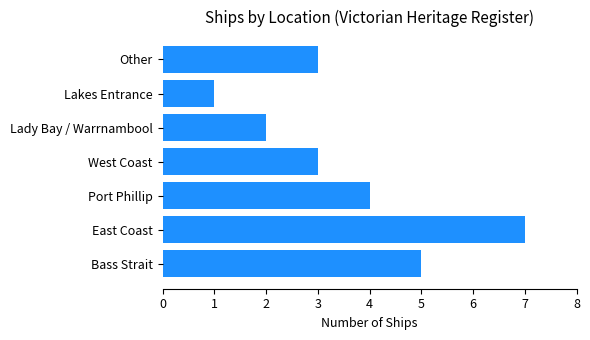

What is the greatest value displayed?

7